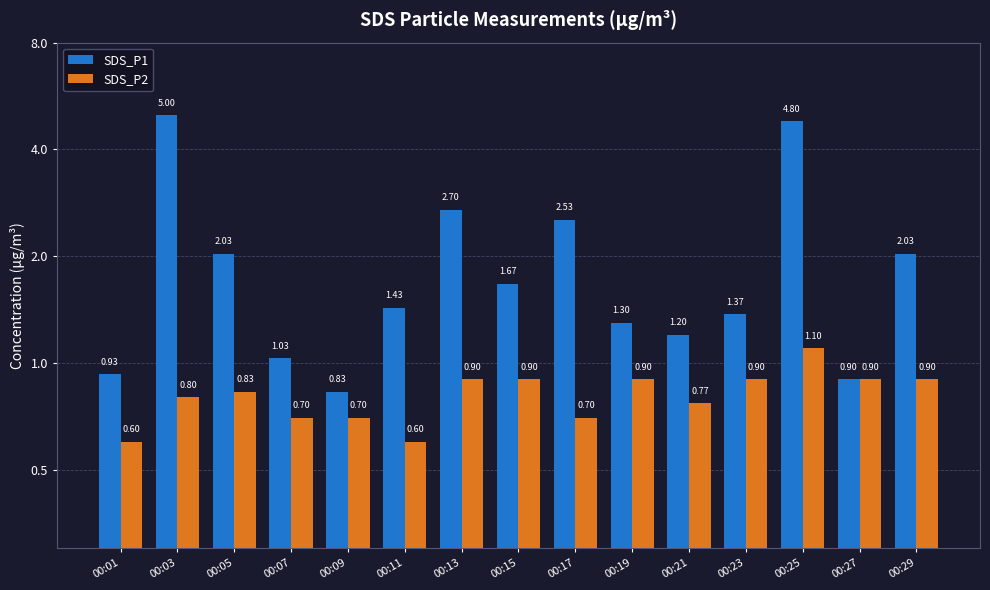

How many bars are there in total?

30